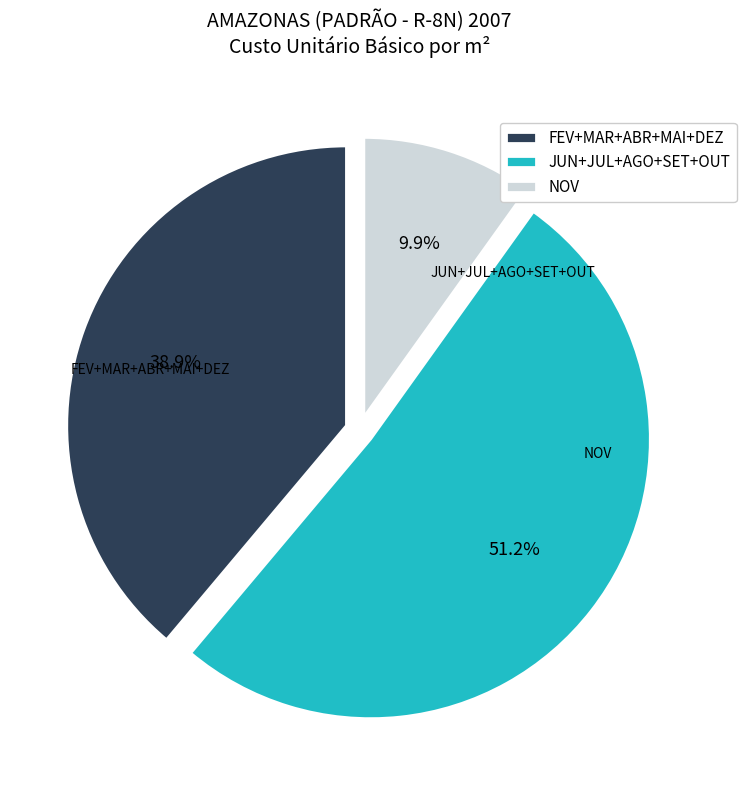

Does any single category account for the majority?

Yes